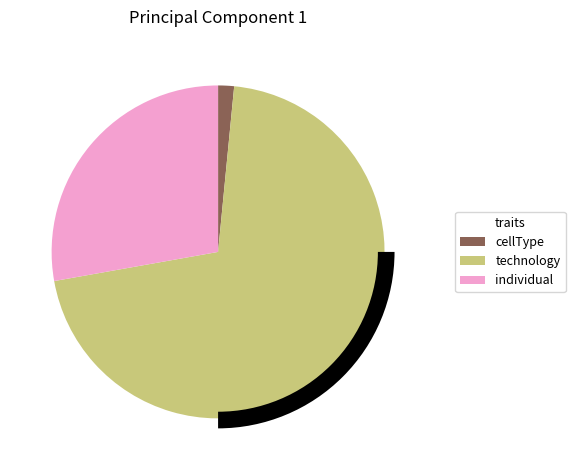

Which slice represents more than half of the pie?

technology